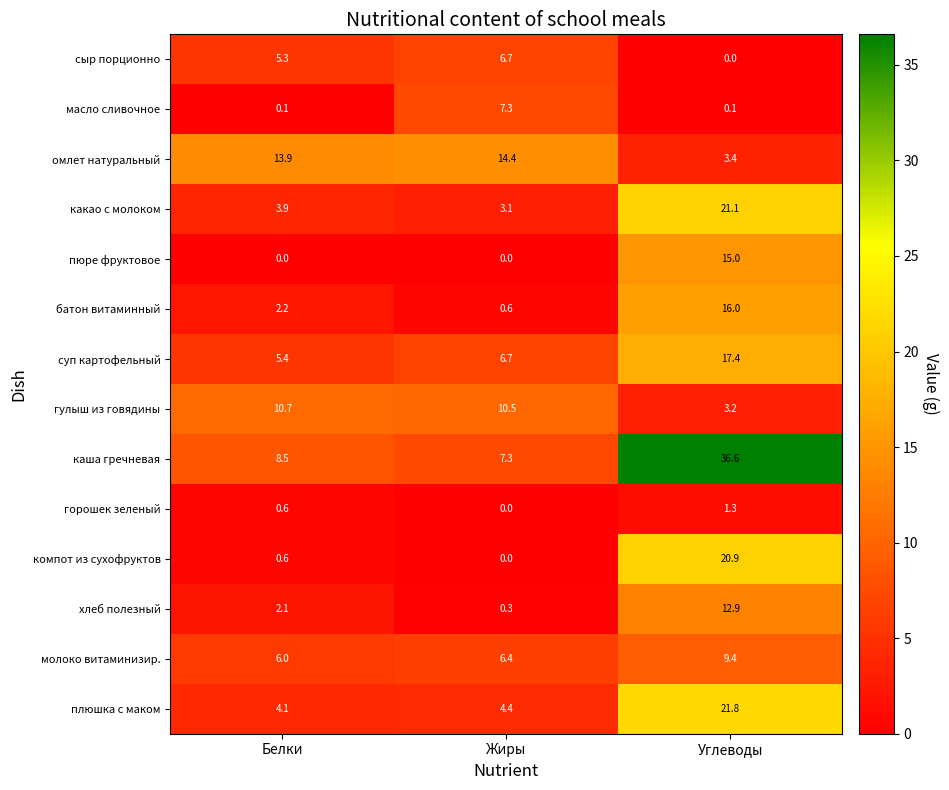

Is it true that хлеб полезный equals 2.1 at Белки?

True